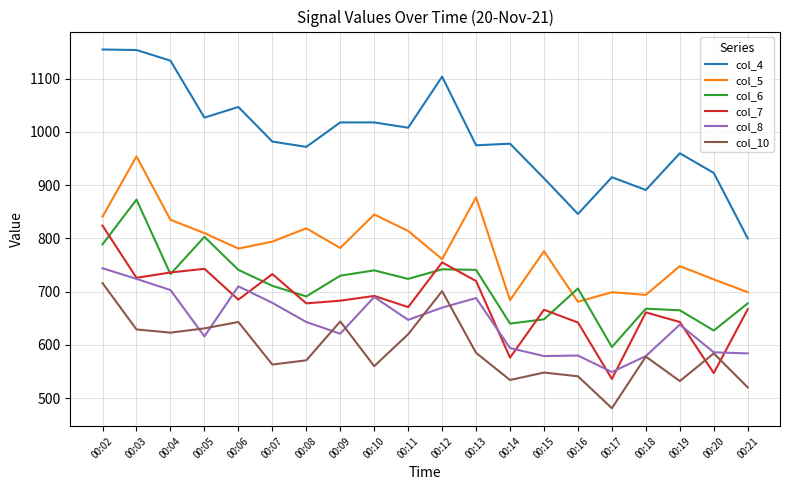

What is the difference between the col_7 values at 00:12 and 00:11?

84